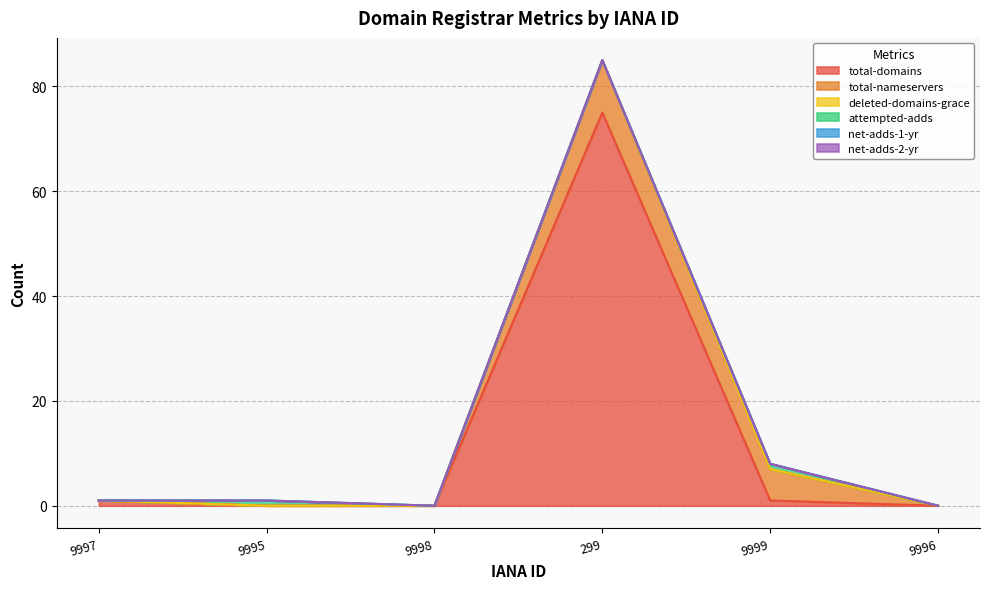

Between 9995 and 299, which series saw the biggest shift?

total-domains